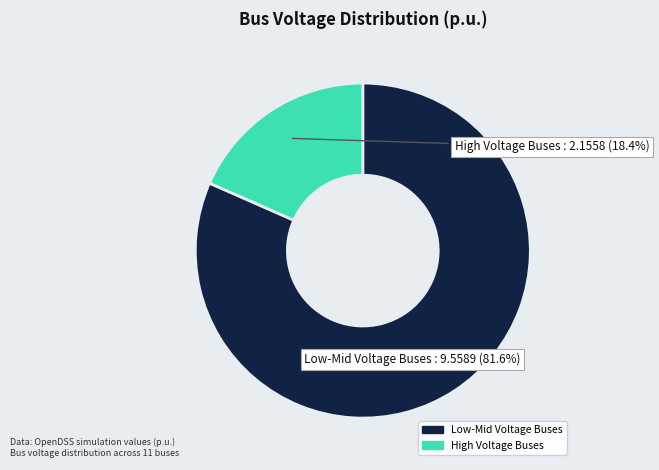

Which slice is the largest?

Low-Mid Voltage Buses